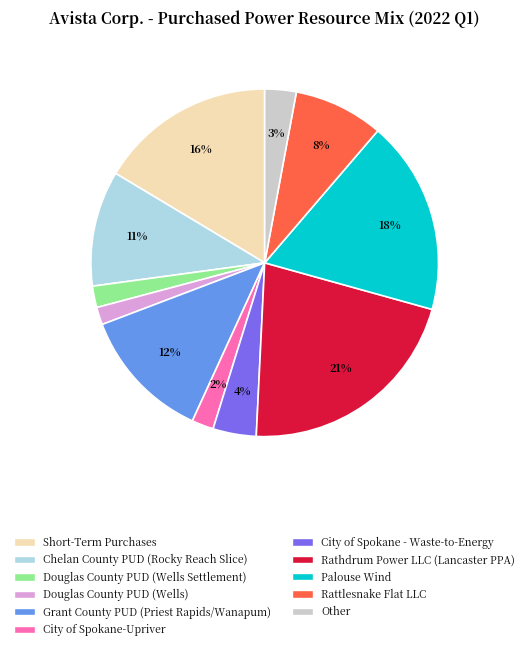

To the nearest percent, what is the average slice percentage?

9%